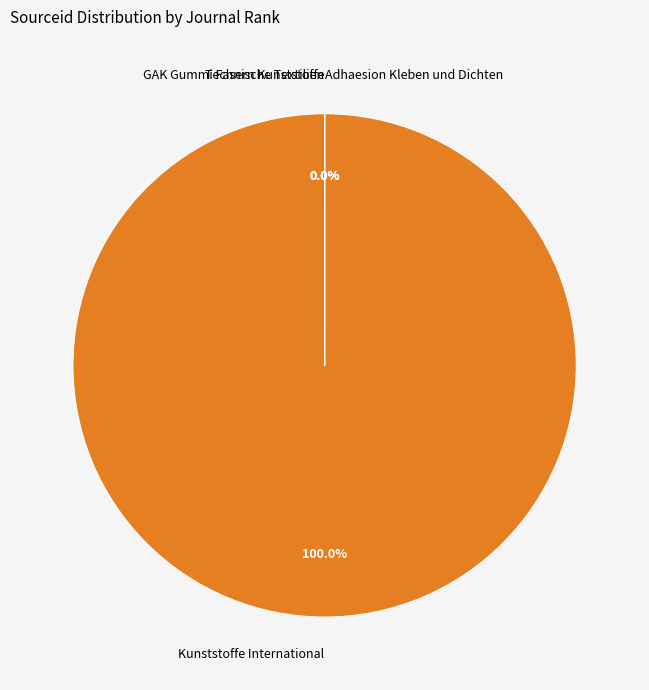

Count the number of slices in the pie.

4